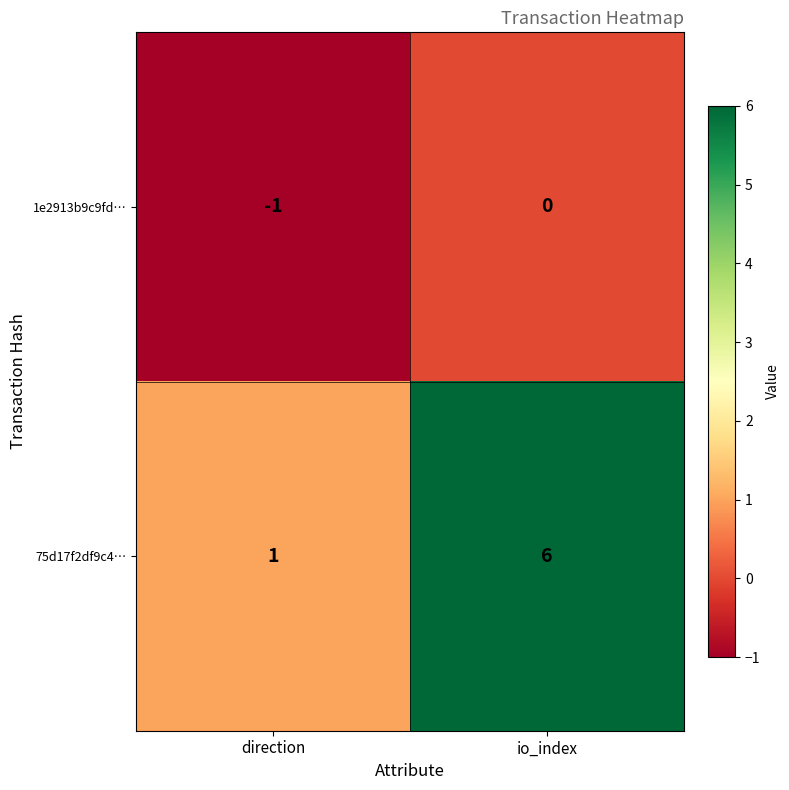

Is it true that 1e2913b9c9fd… equals -1 at direction?

True